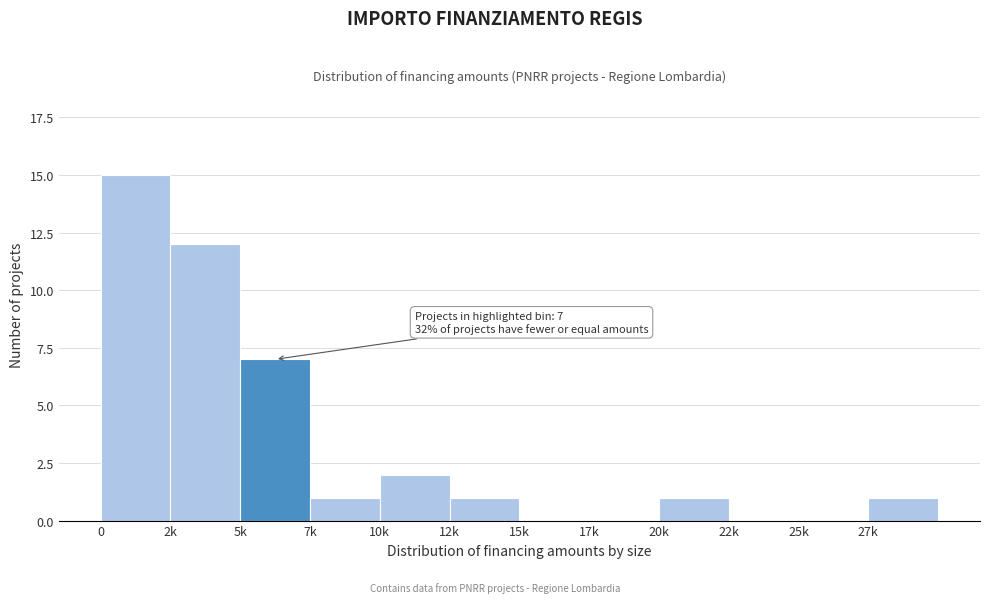

Reading left to right, extract all data points from this chart.

0=15	2k=12	5k=7	7k=1	10k=2	12k=1	15k=0	17k=0	20k=1	22k=0	25k=0	27k=1